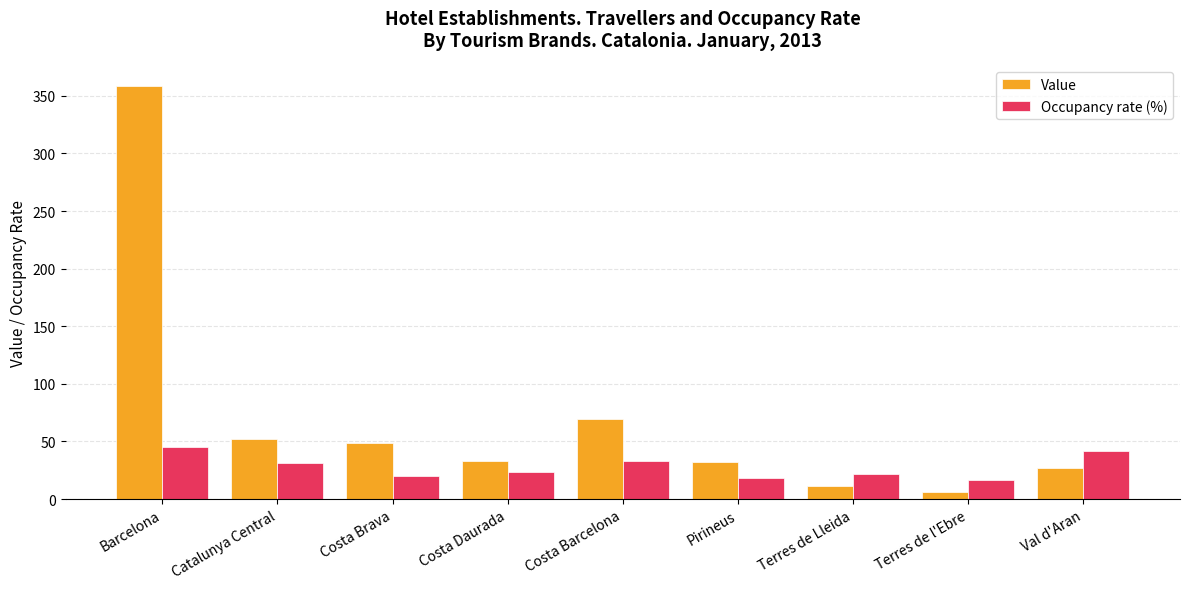

How many distinct data groups are displayed?

2